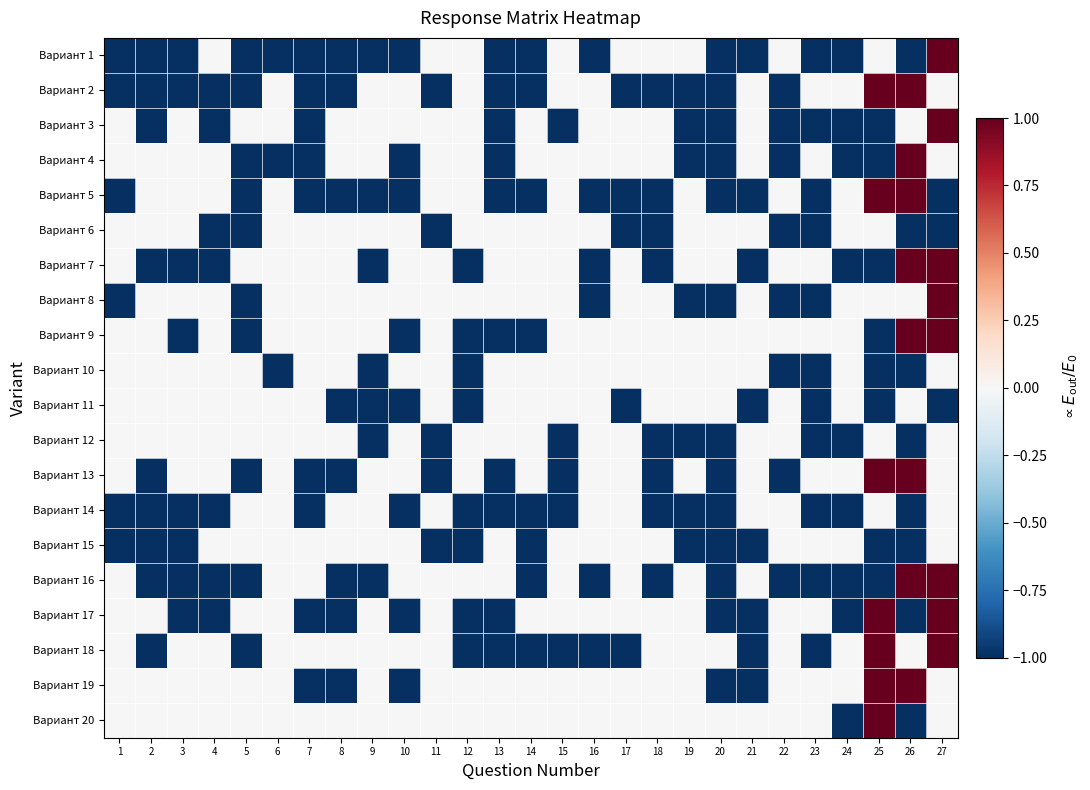

How many distinct data groups are displayed?

20